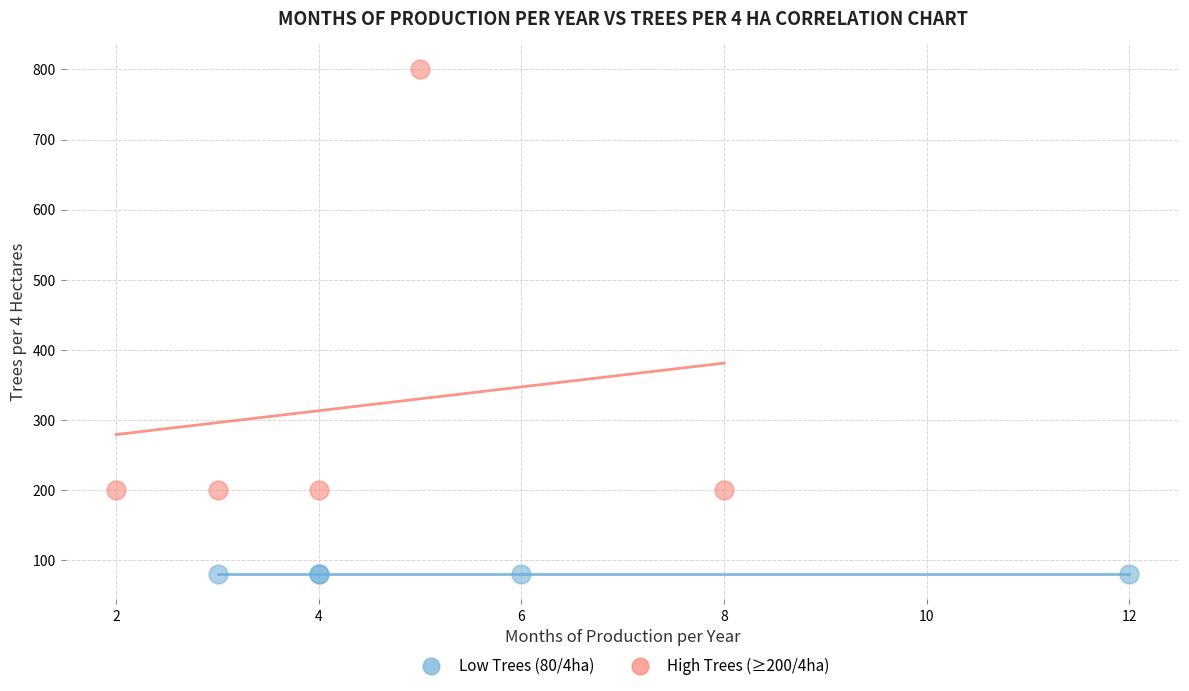

Which series contains the highest Y value?

High Trees (≥200/4ha)